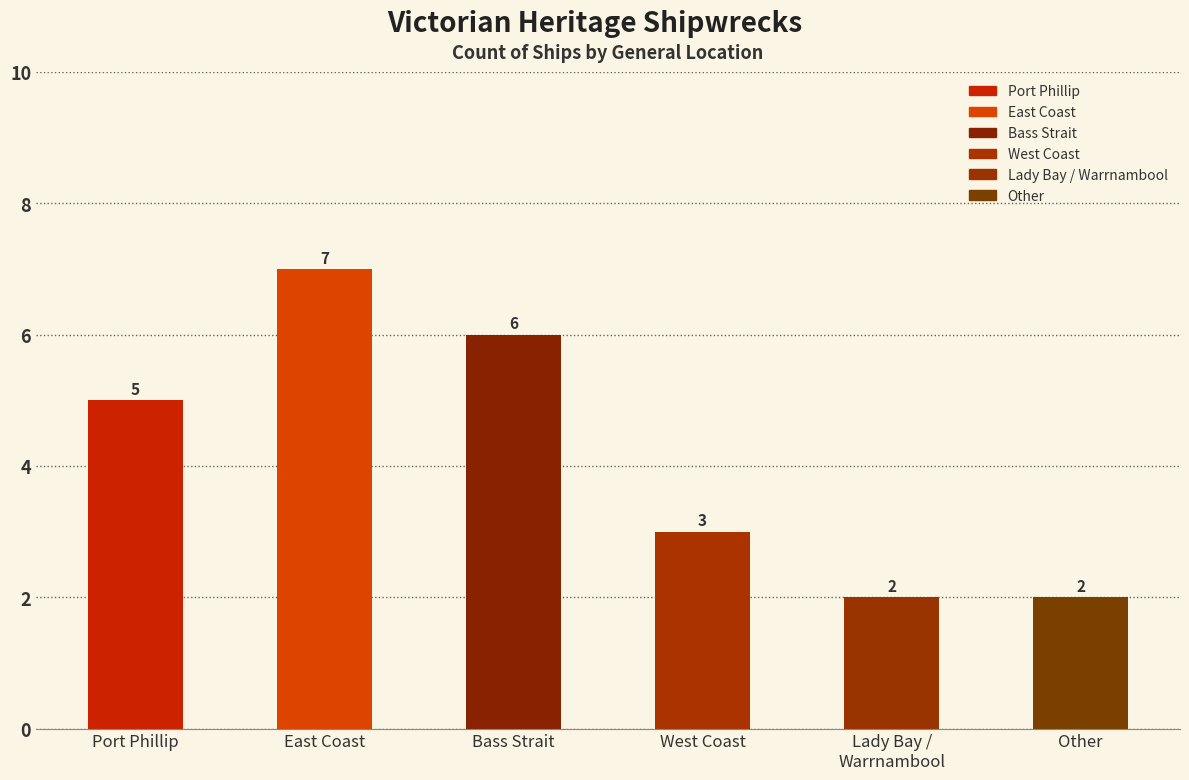

Is it true that the value at East Coast is 3?

False